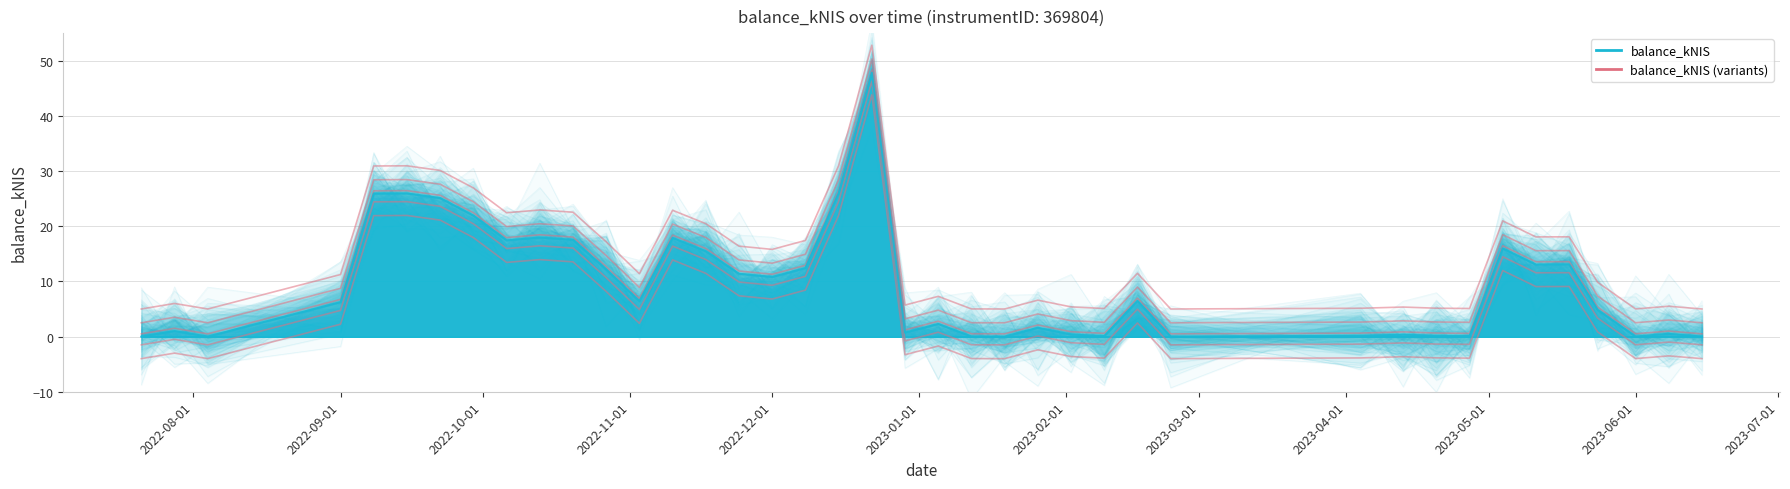

What is the difference between the maximum and minimum values in the balance_kNIS (offset=-4) series?

47.8